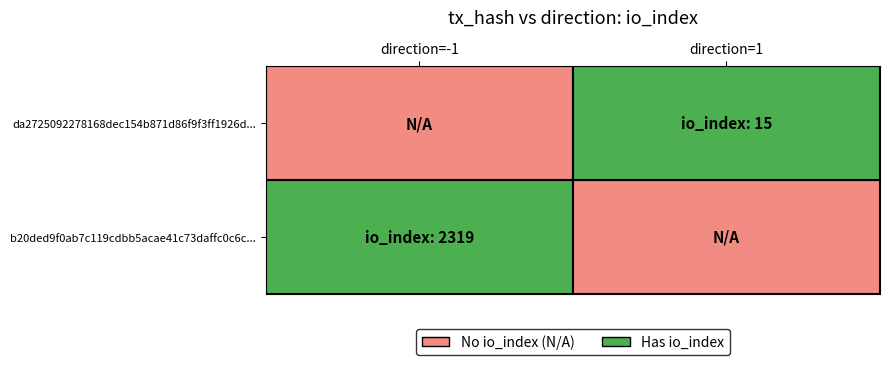

What is the difference between the b20ded9f0ab7c119cdbb5acae41c73daffc0c6c values at -1 and 1?

2320